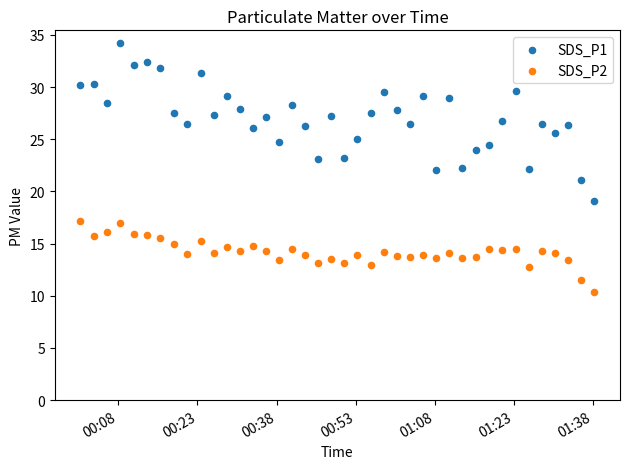

Across all data points, what is the range of Y values (max minus min)?

23.9